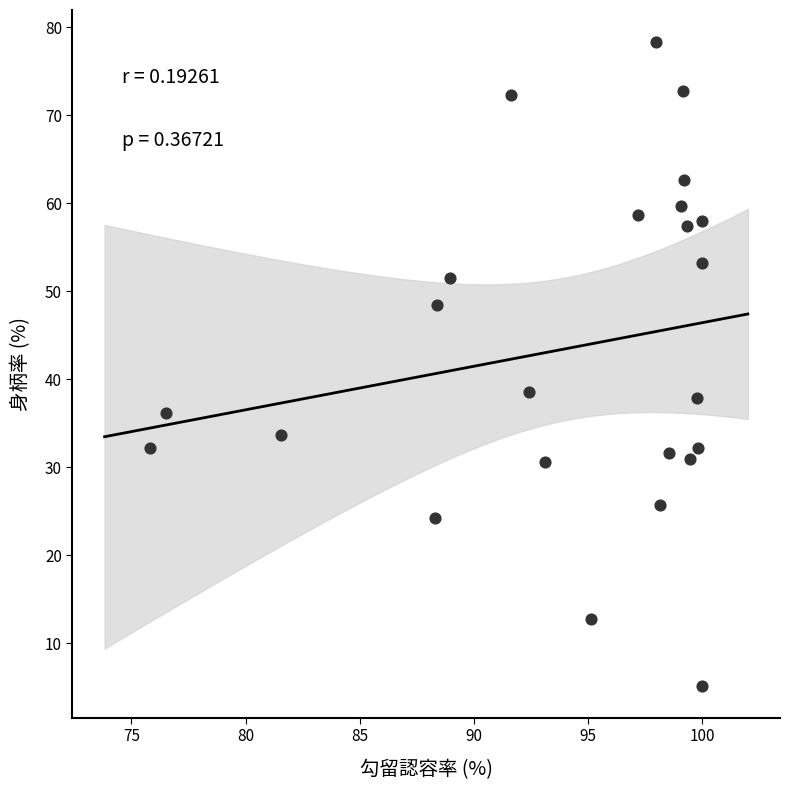

What is the range of X values (max minus min)?

24.2